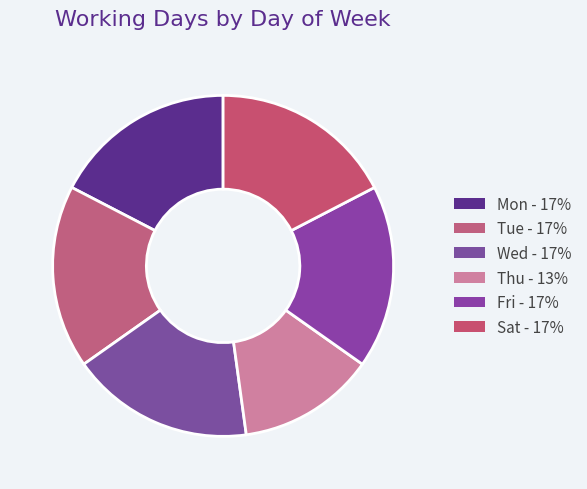

Count the number of slices in the pie.

6